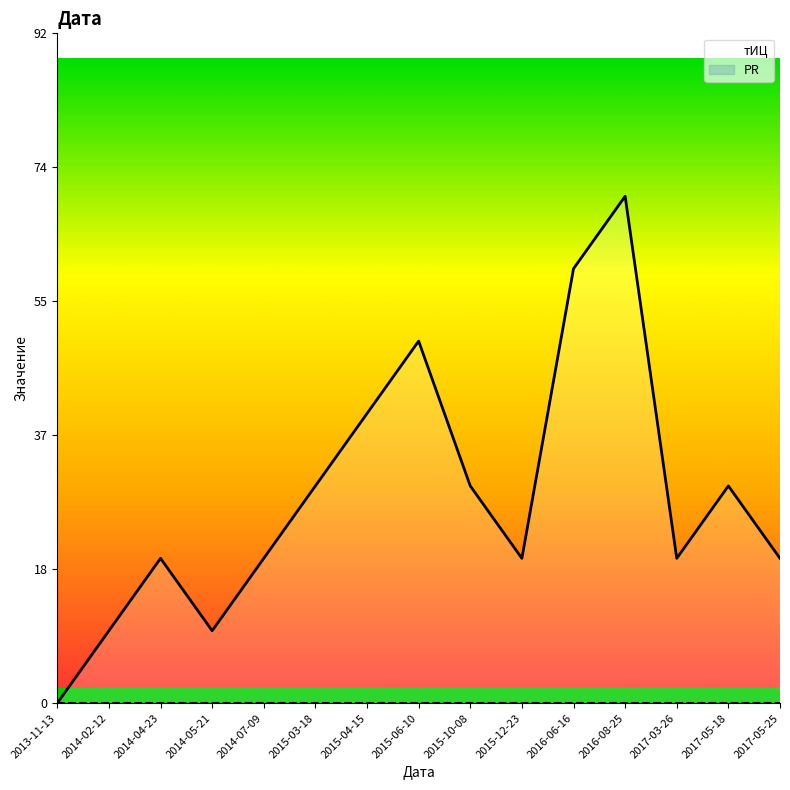

Rank the series by their maximum value, from highest to lowest.

тИЦ, PR